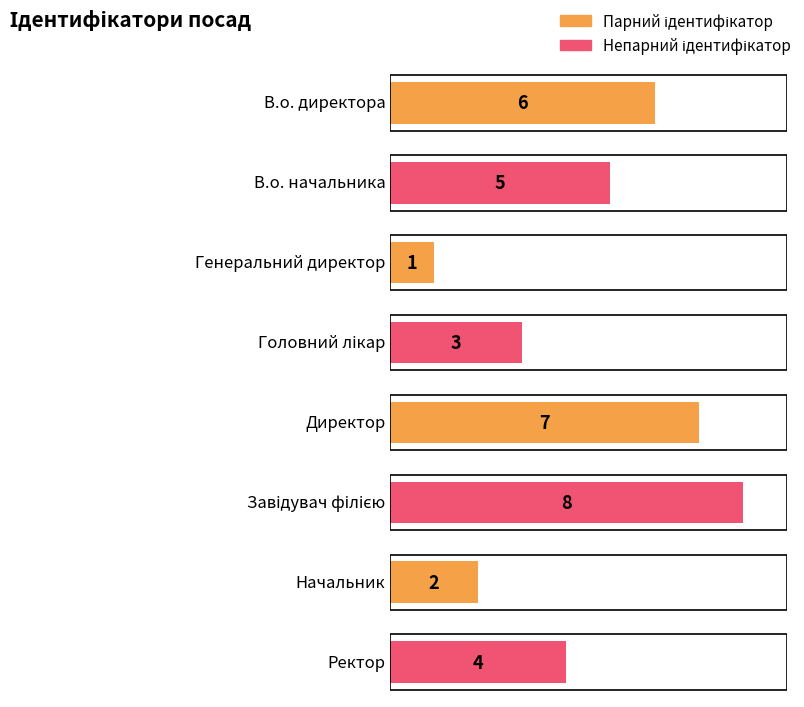

How many data points are less than 5?

4